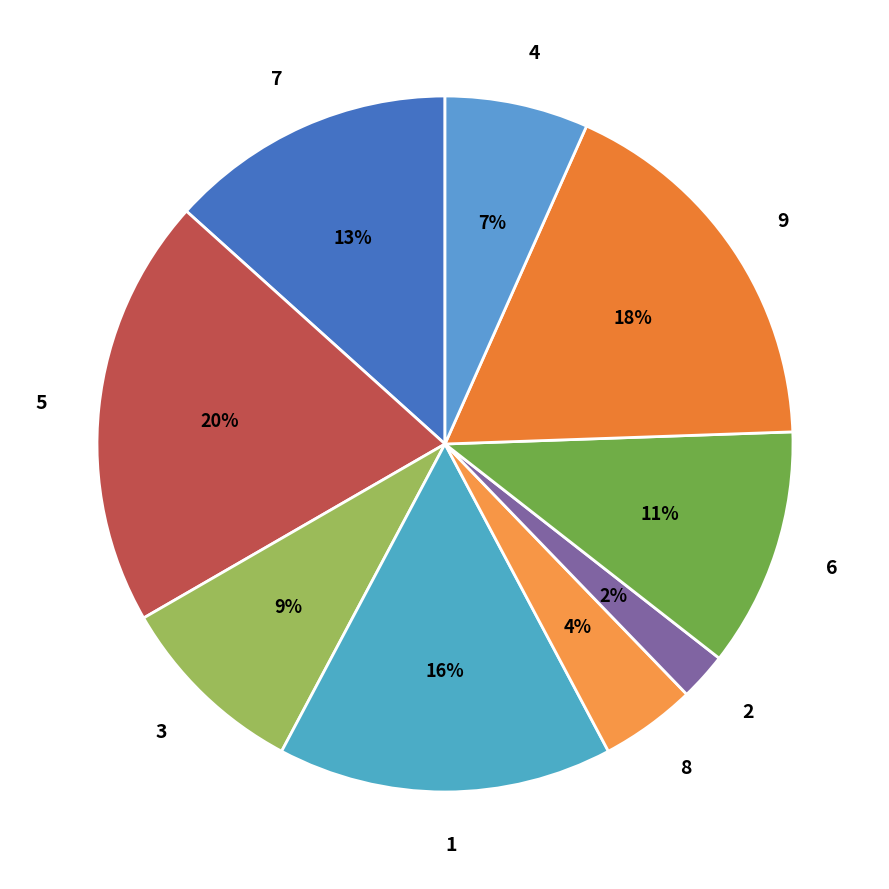

To the nearest percent, what is the difference between the 4 and 5 slice percentages?

13%